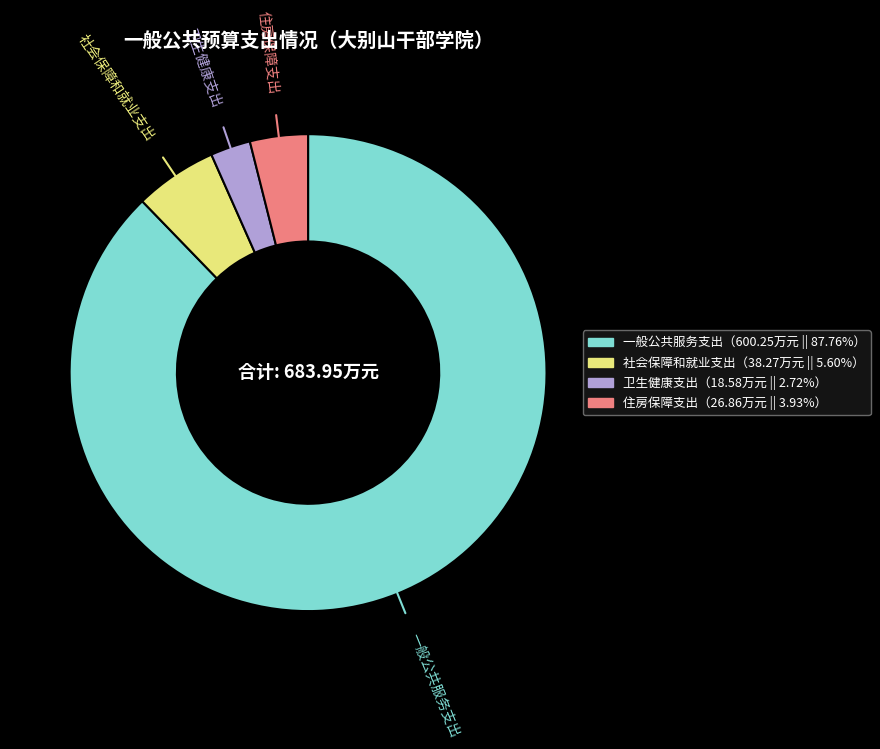

Which slice is the smallest?

卫生健康支出